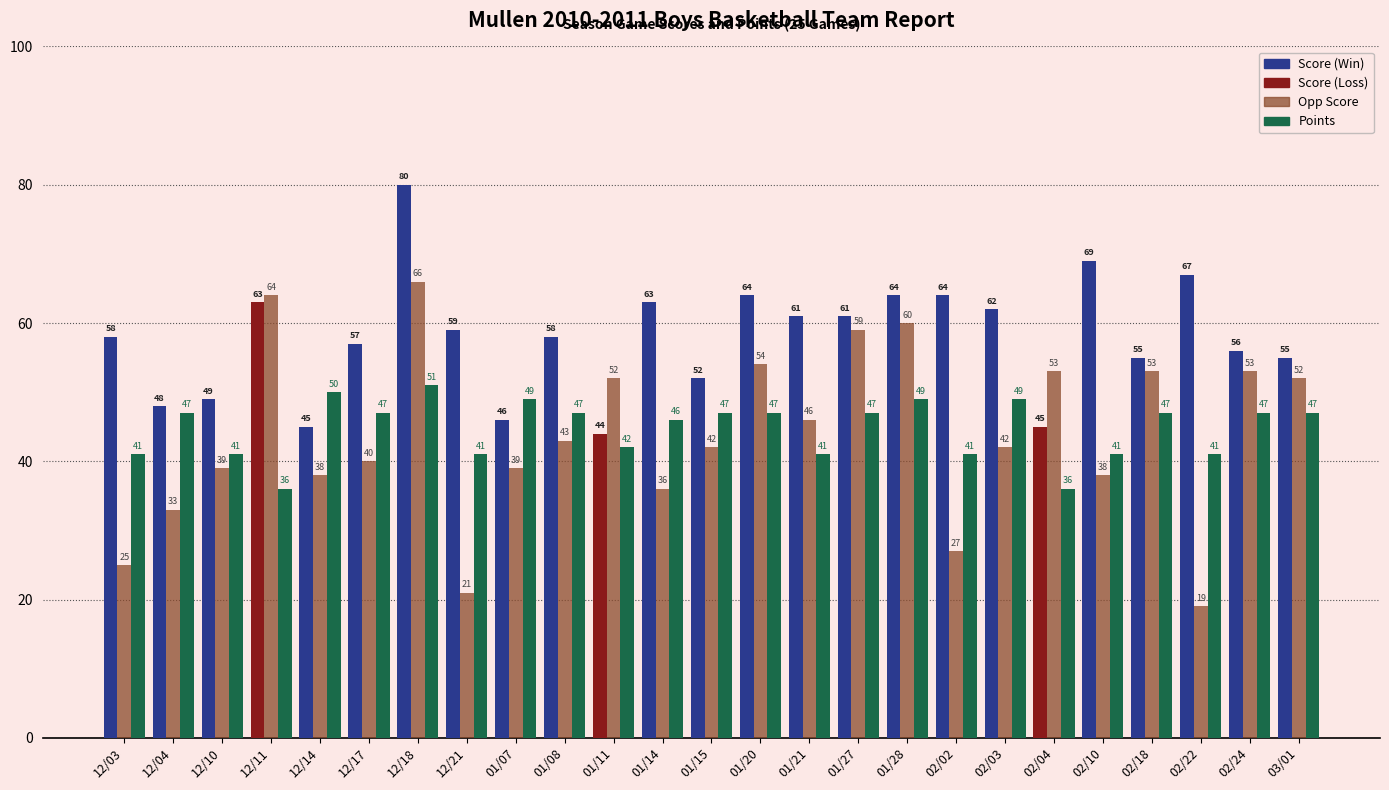

What is the greatest value displayed?

80